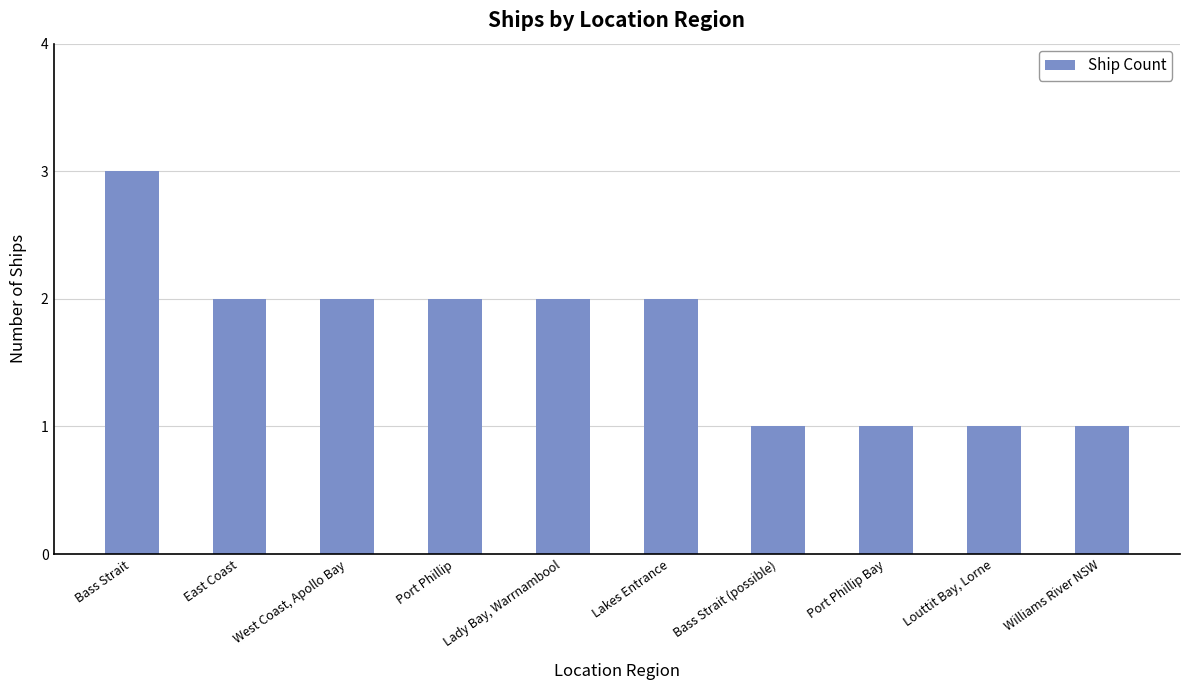

How many bars are there in total?

10